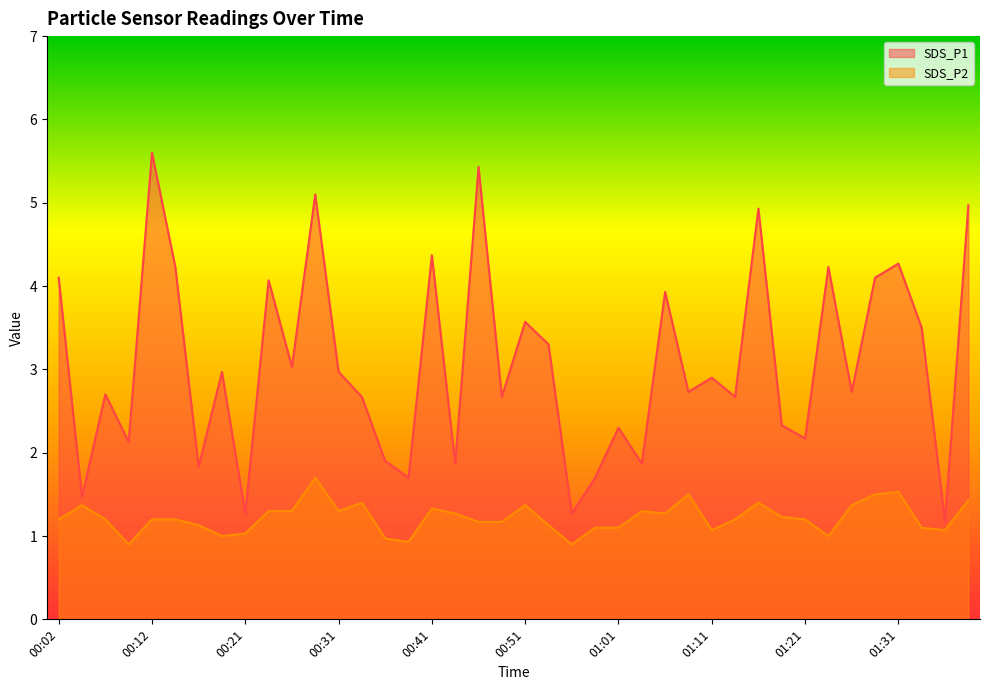

What are all the series names shown in the legend?

SDS_P1, SDS_P2